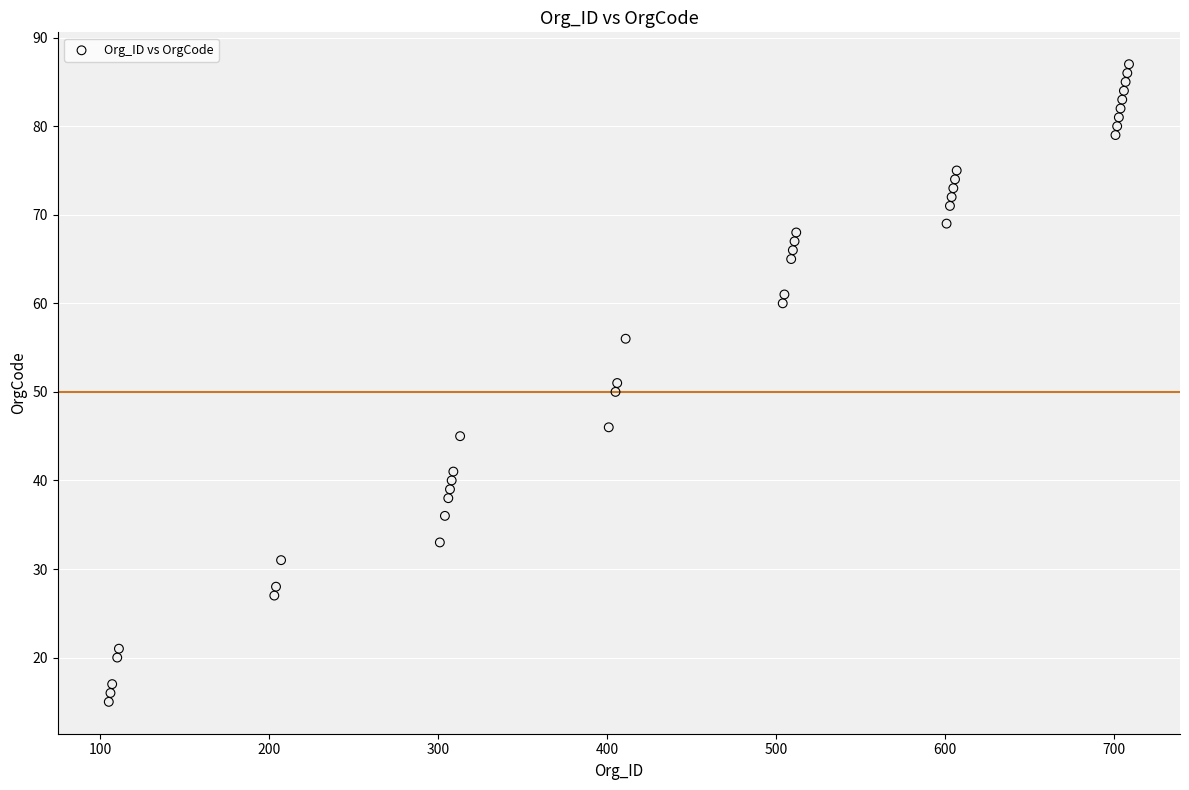

What is the range of Y values (max minus min)?

72